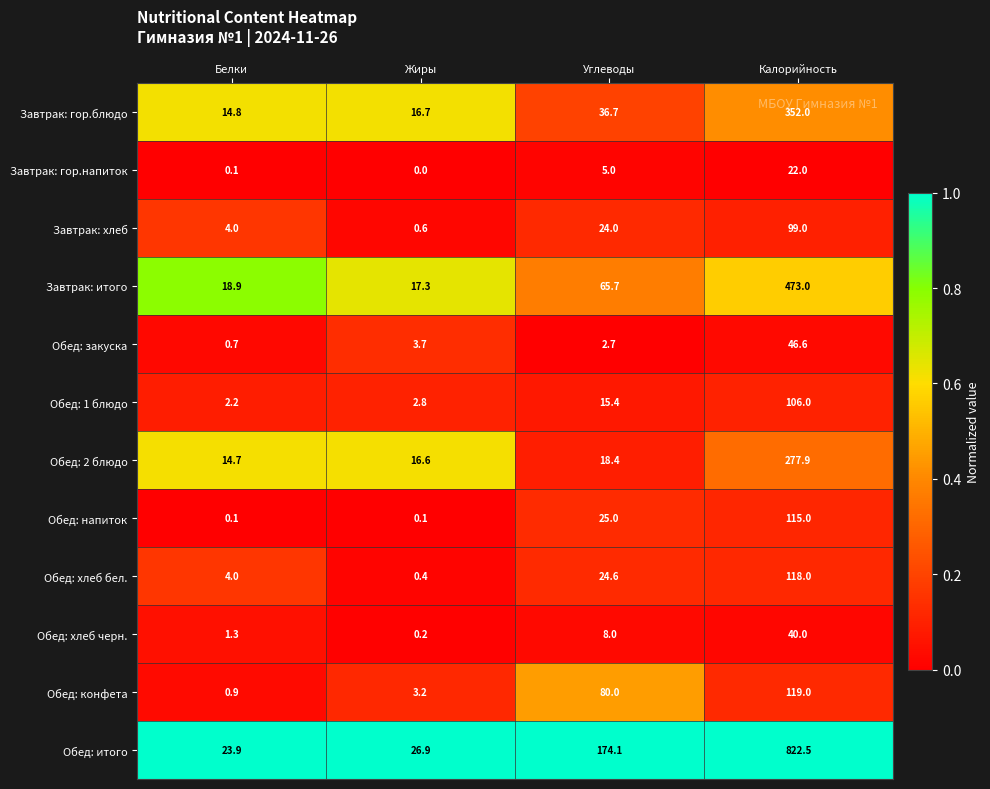

Is it true that Обед: хлеб черн. equals 8.0 at Углеводы?

True